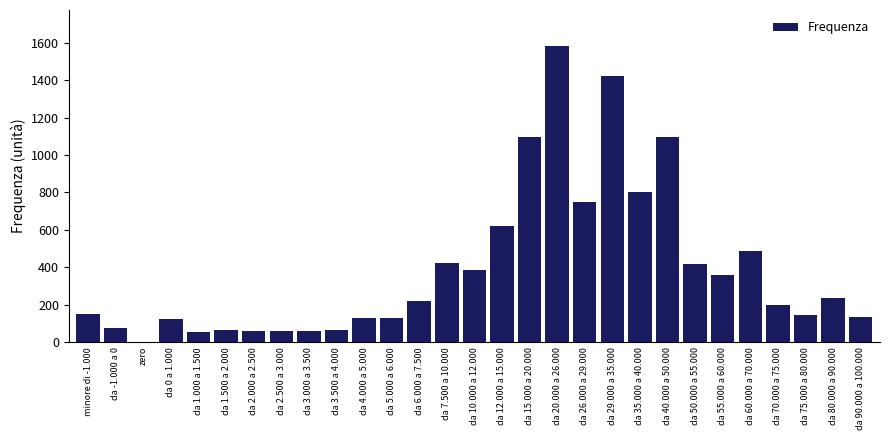

What is the change in value from da 2.000 a 2.500 to da 6.000 a 7.500?

+163